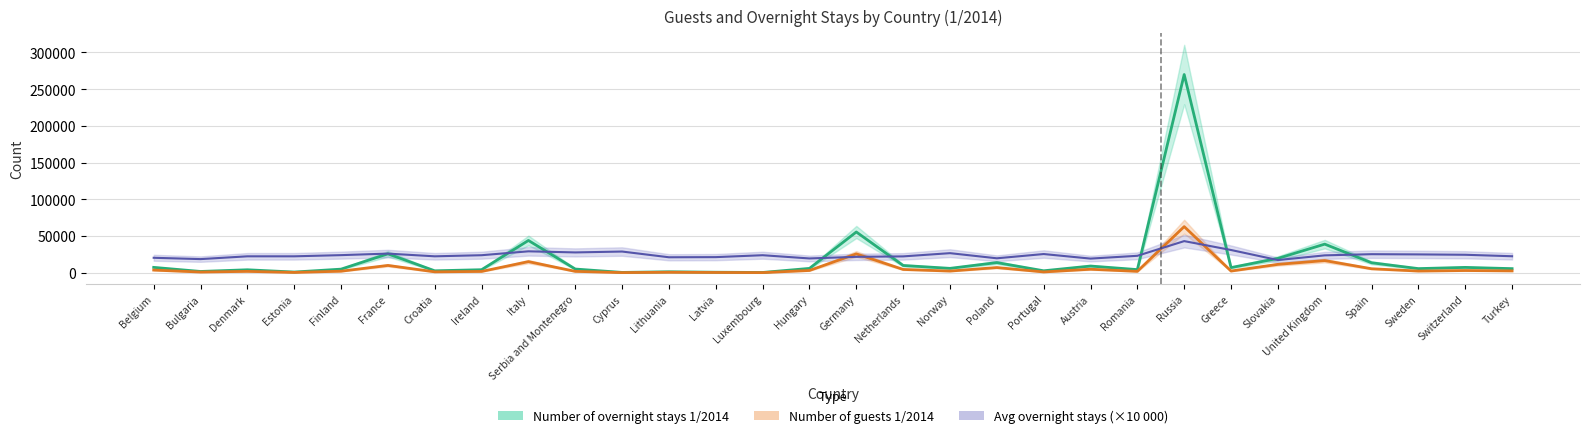

Where does the Number of guests 1/2014 series first go above 2248?

Belgium